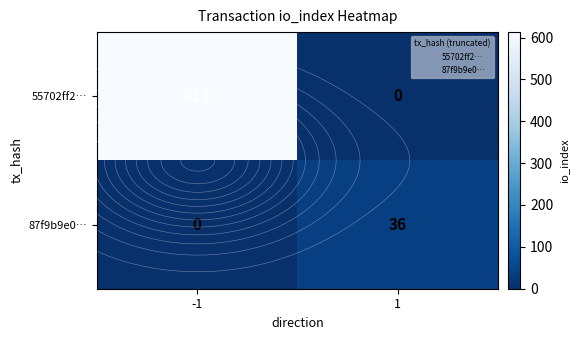

List the series in order of their peak value, highest first.

55702ff2…, 87f9b9e0…